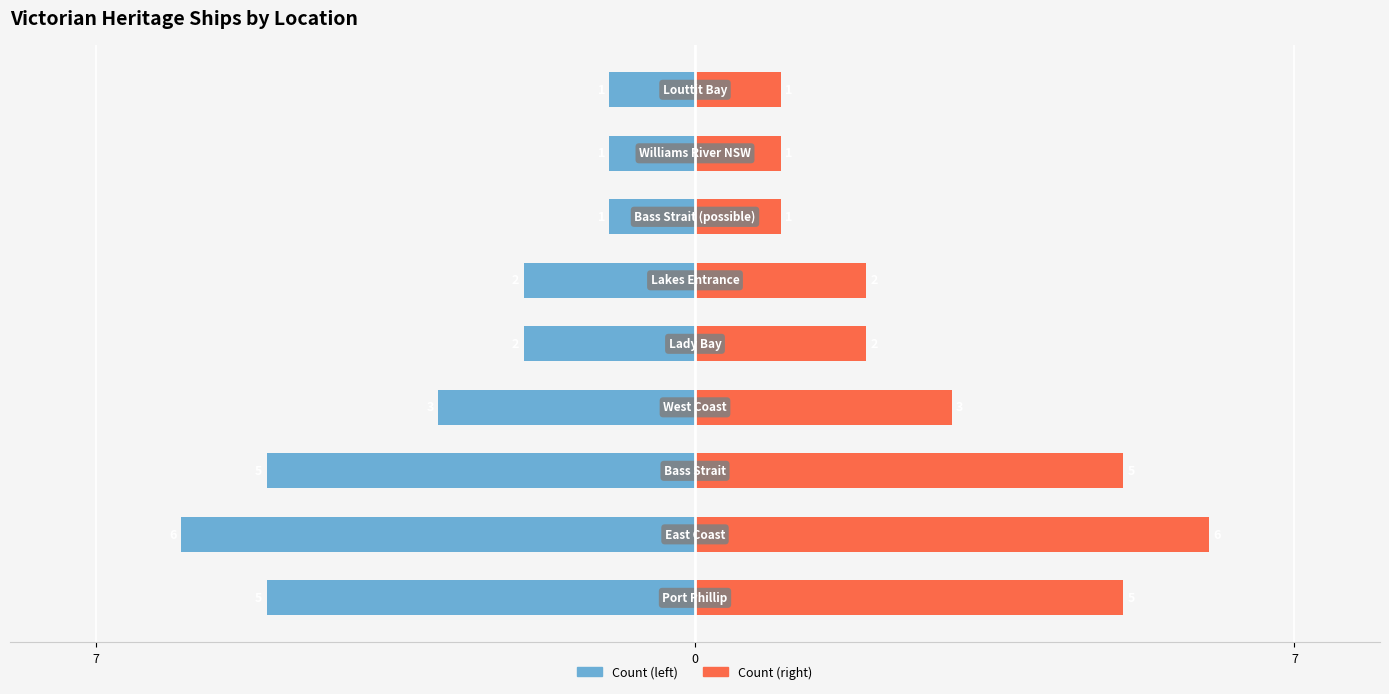

True or false: Count (right) has a value of 3 at 4.

False